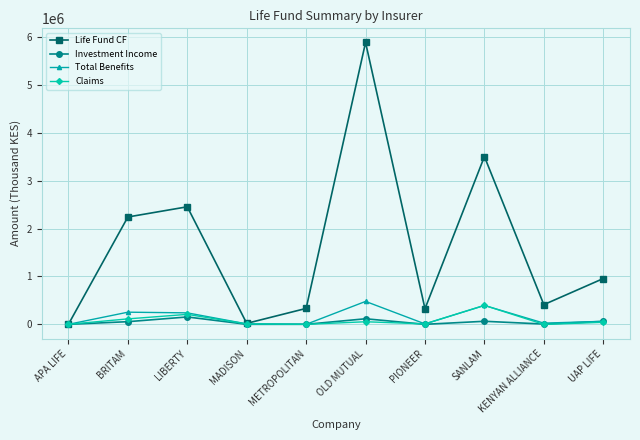

Which series has the largest range (max minus min)?

Life Fund CF